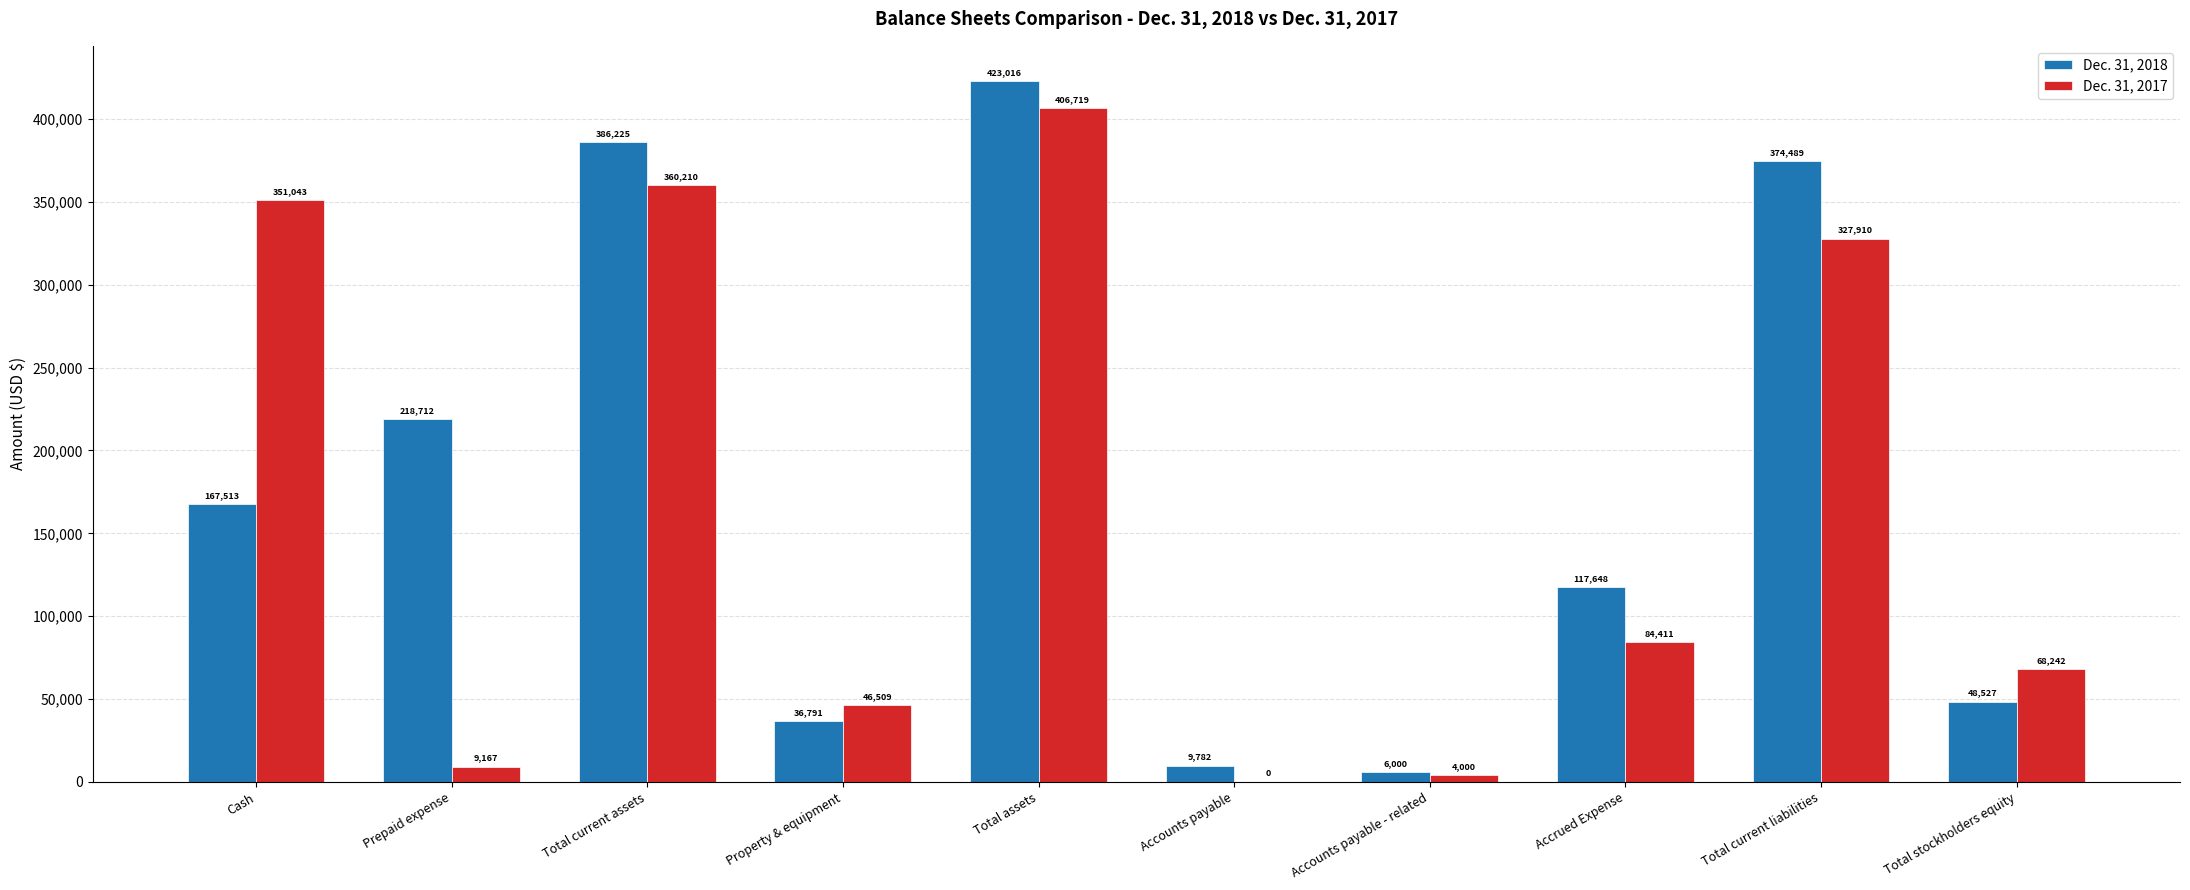

What is the sum of the Dec. 31, 2018 values at Accounts payable - related and Total current assets?

392225